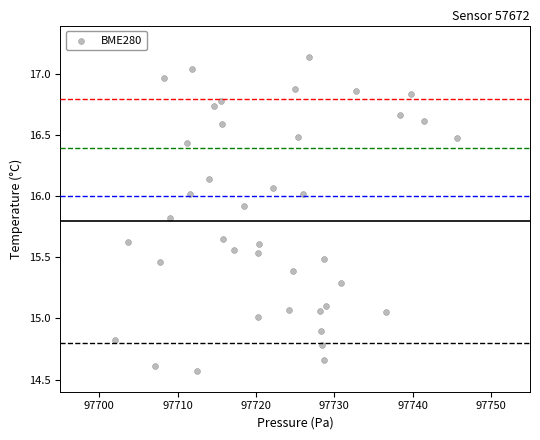

What is the range of X values (max minus min)?

43.6